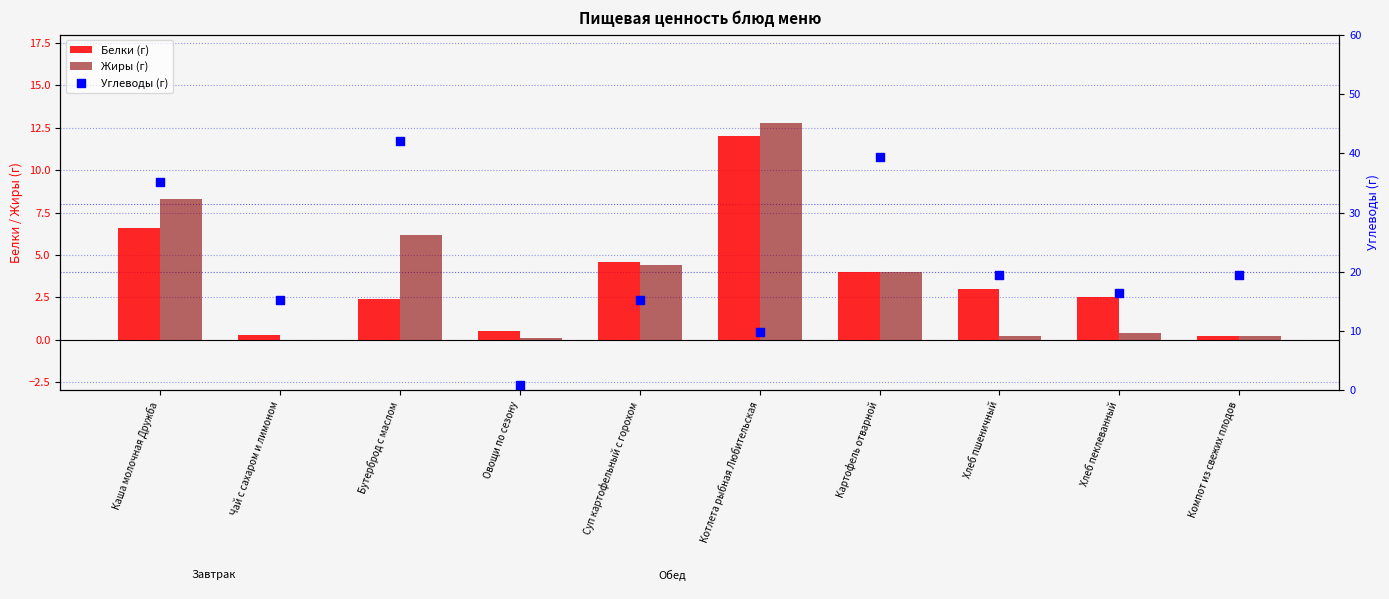

Which series has the largest total across all categories?

Углеводы (г)